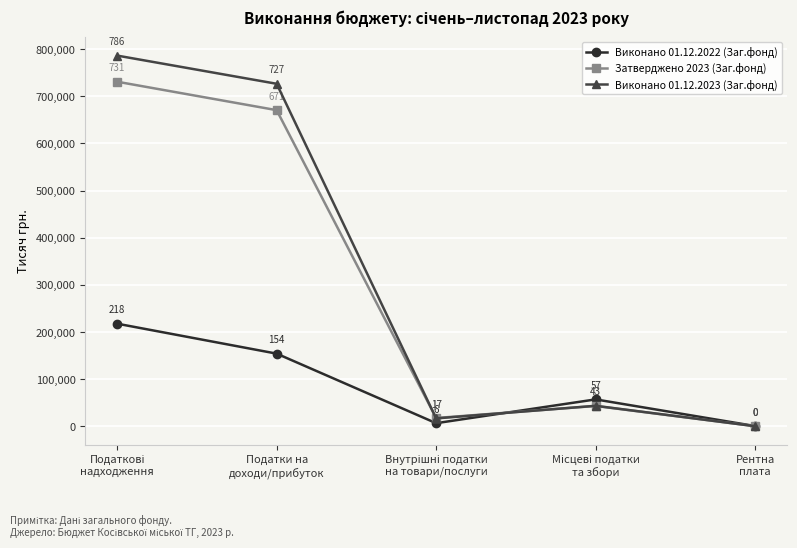

Which series has the largest range (max minus min)?

Виконано 01.12.2023 (Заг.фонд)